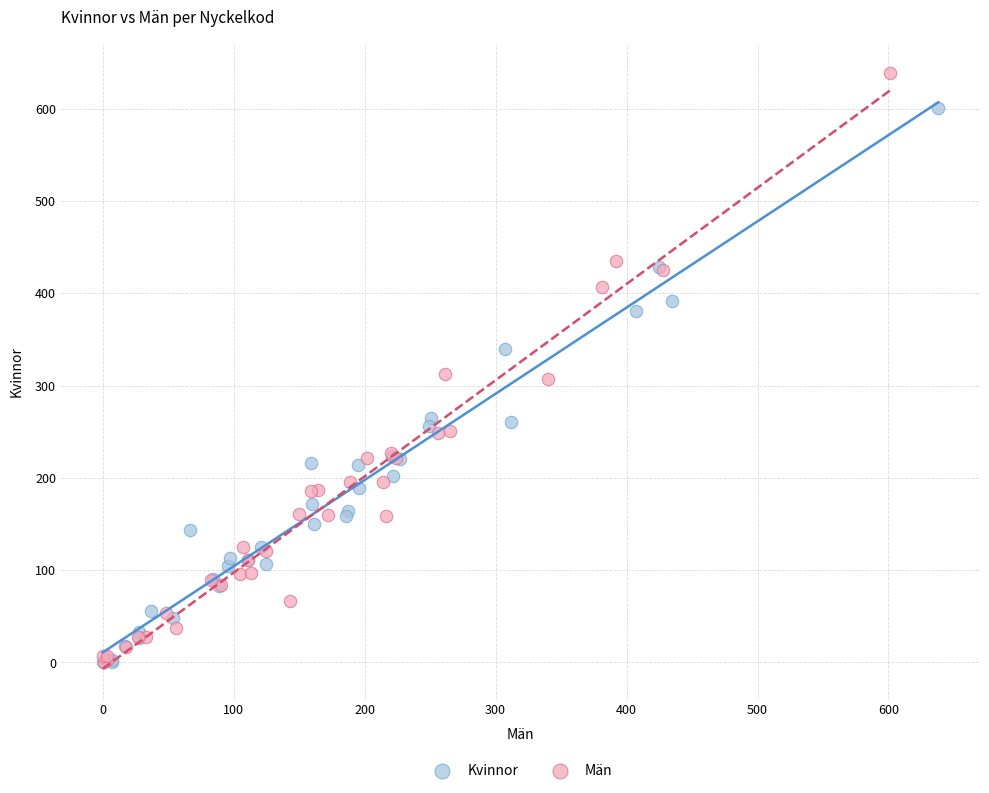

Which series contains the highest Y value?

Män